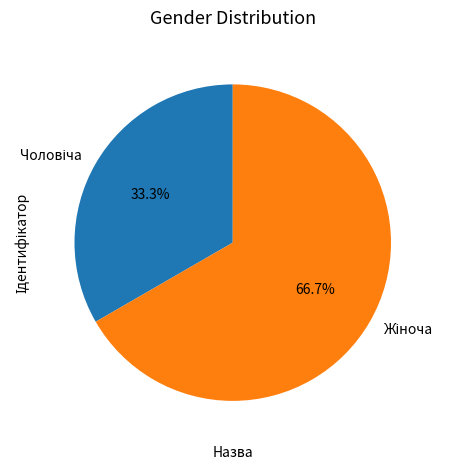

Does any single category account for the majority?

Yes